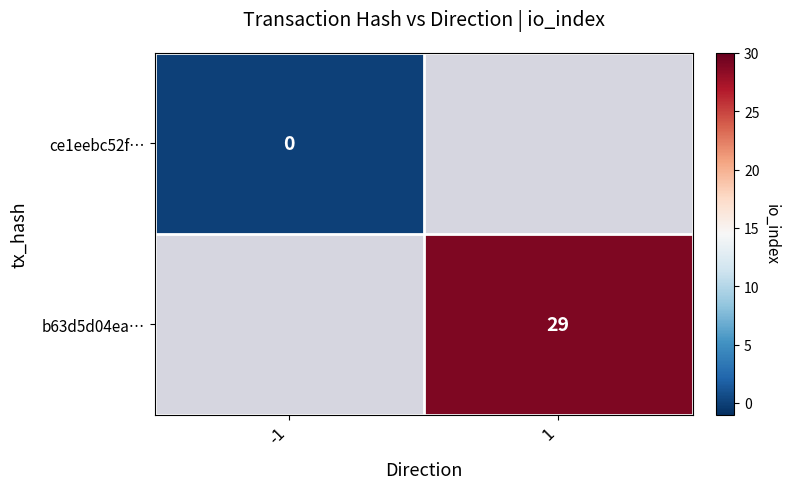

True or false: b63d5d04ea… has a value of 6 at 1.

False